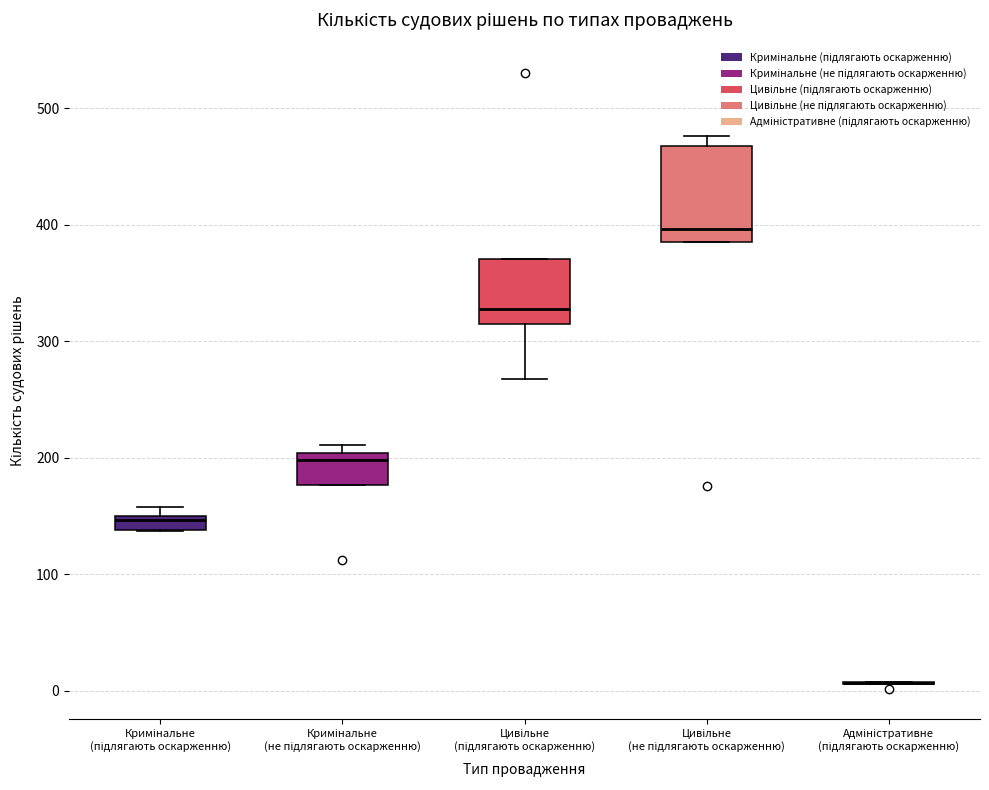

Which box is the tallest, from its lower edge to its upper edge?

Цивільне (не підлягають оскарженню)